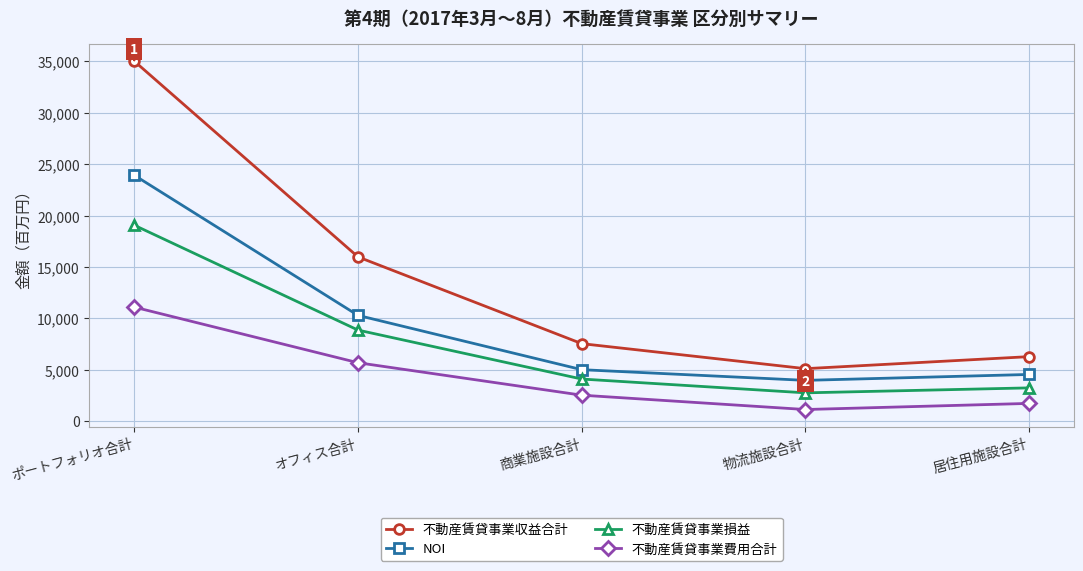

At which category does the chart reach its minimum across all series?

物流施設合計